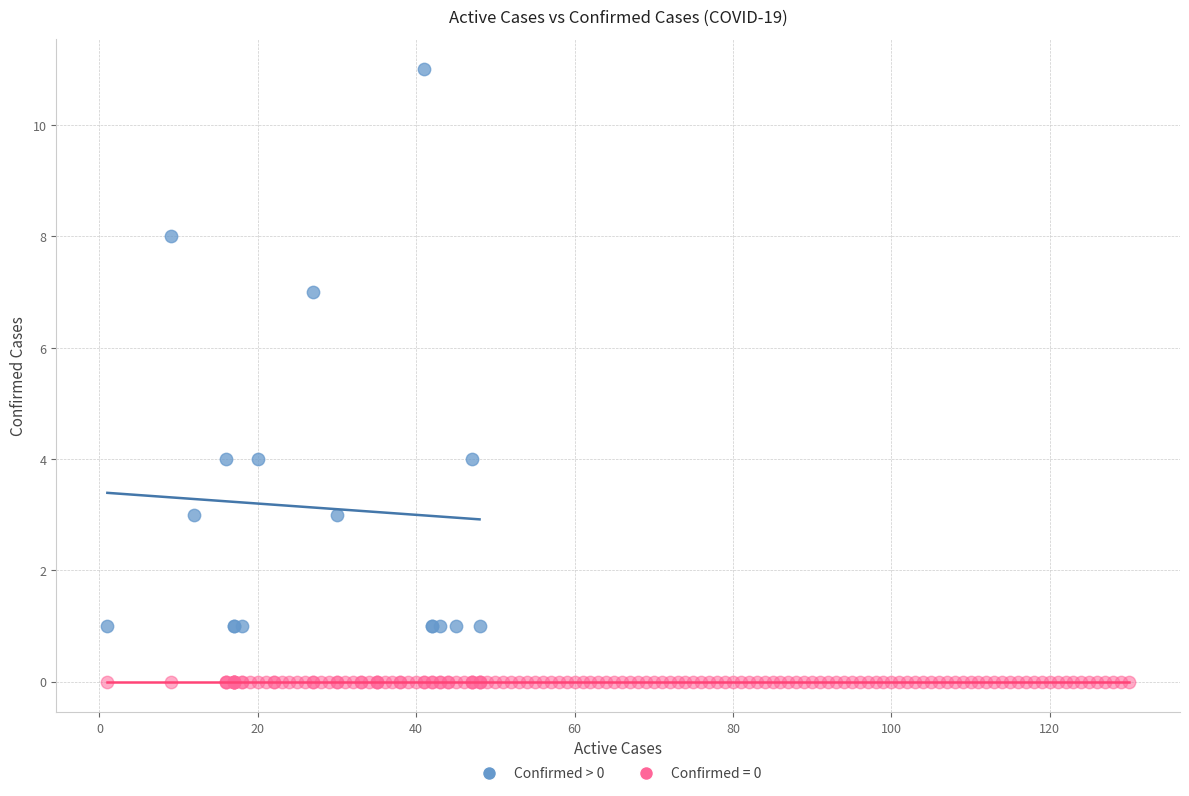

Which series contains the lowest Y value?

Confirmed = 0